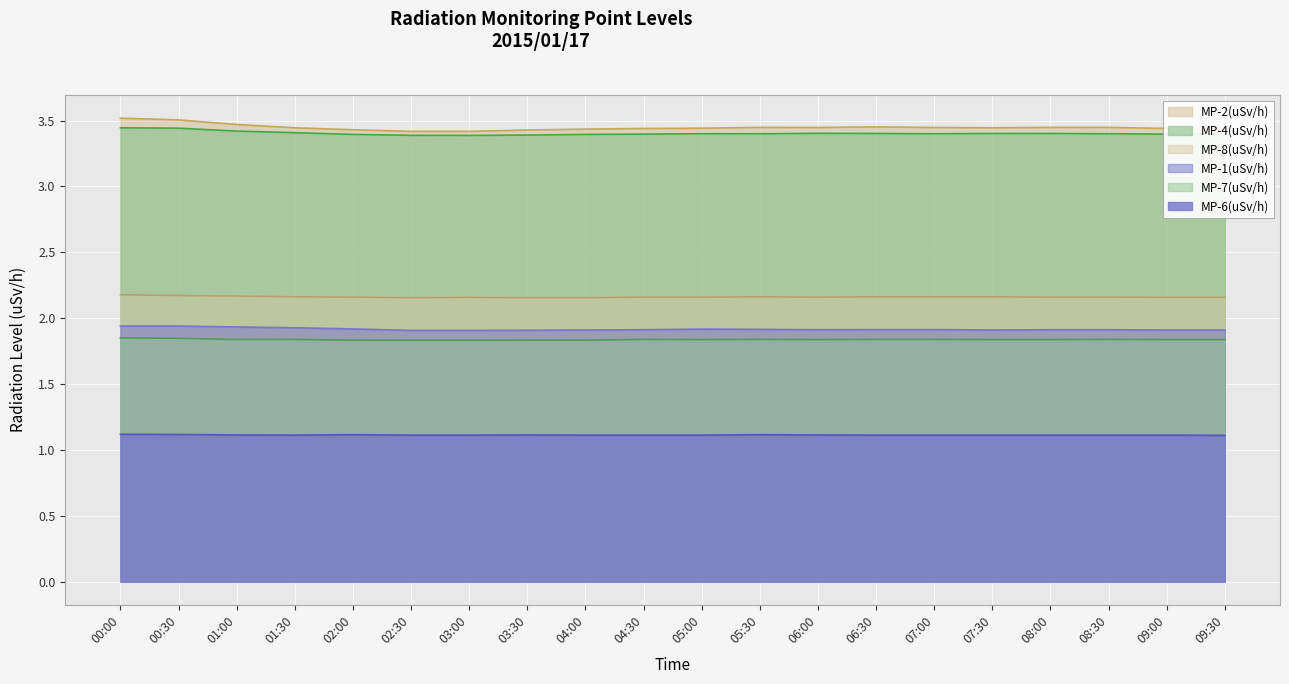

Rank the series at 04:00 from lowest to highest value.

MP-6(uSv/h), MP-7(uSv/h), MP-1(uSv/h), MP-8(uSv/h), MP-4(uSv/h), MP-2(uSv/h)